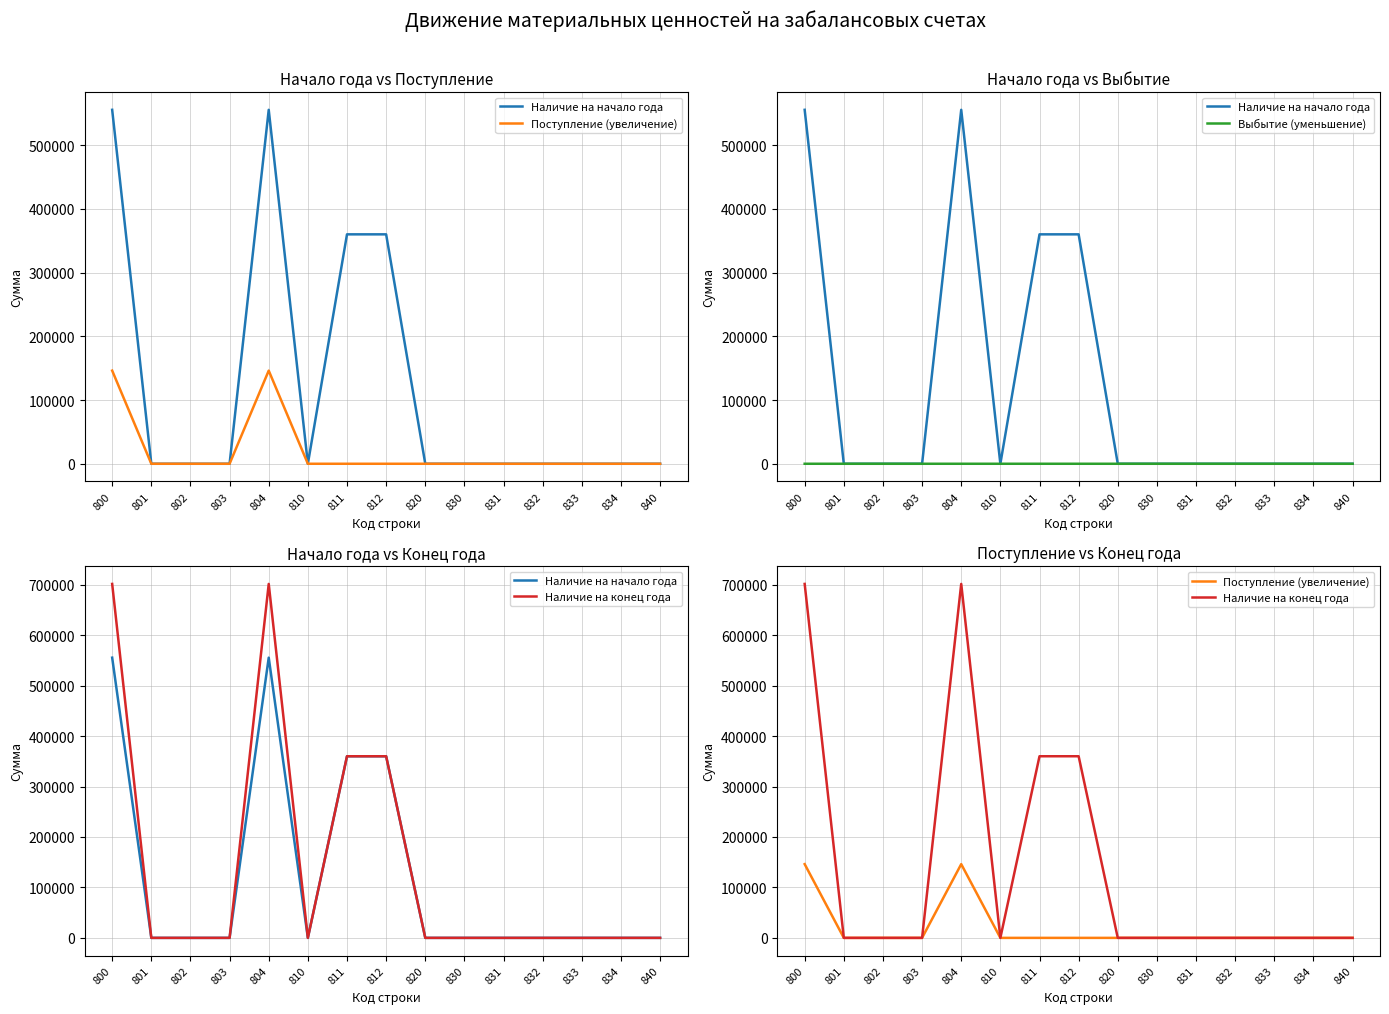

Reading left to right, what are all the values shown in this chart?

Наличие на начало года: 555496.0	0.0	0.0	0.0	555496.0	0.0	360051.0	360051.0	0.0	5.0	0.0	0.0	0.0	0.0	0.0
Поступление (увеличение): 146177.5	0.0	0.0	0.0	146177.5	0.0	0.0	0.0	0.0	0.0	0.0	0.0	0.0	0.0	0.0
Выбытие (уменьшение): 0.0	0.0	0.0	0.0	0.0	0.0	0.0	0.0	0.0	1.0	0.0	0.0	0.0	0.0	0.0
Наличие на конец года: 701673.5	0.0	0.0	0.0	701673.5	0.0	360051.0	360051.0	0.0	4.0	0.0	0.0	0.0	0.0	0.0